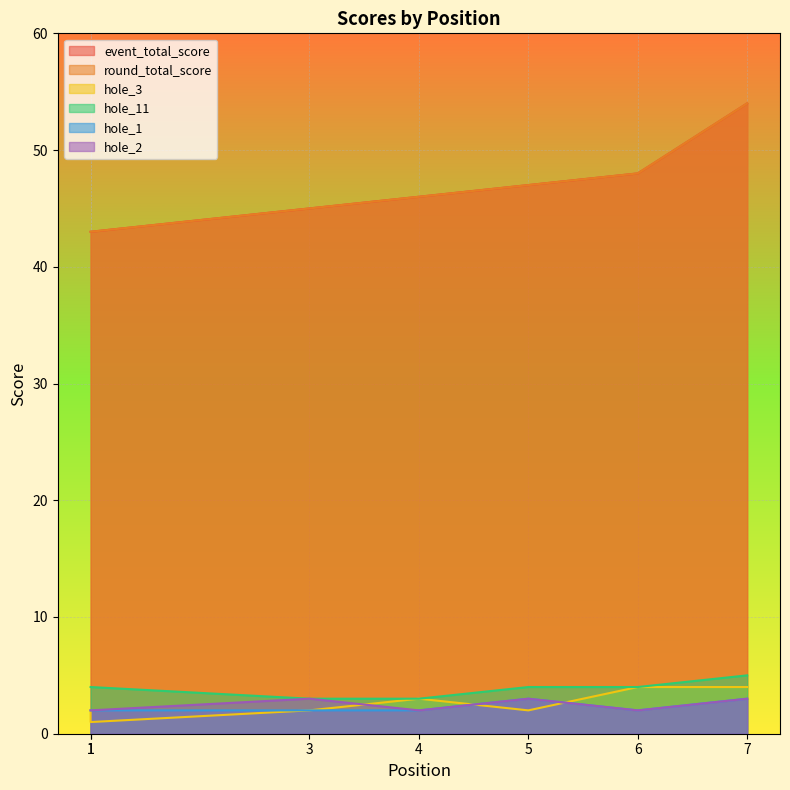

At which label does hole_3 reach its minimum?

1